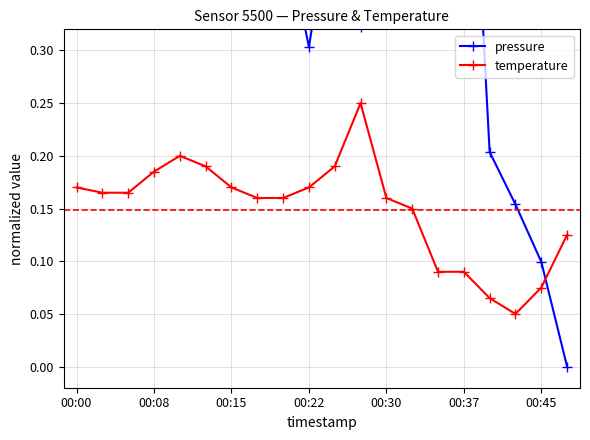

Reading right to left, extract all data points from this chart.

pressure: 0.0	0.1	0.2	0.2	0.7	0.4	0.4	0.4	0.3	0.5	0.3	0.4	0.6	0.8	0.6	0.8	0.8	0.8	1.0	1.0
temperature: 0.1	0.1	0.1	0.1	0.1	0.1	0.2	0.2	0.2	0.2	0.2	0.2	0.2	0.2	0.2	0.2	0.2	0.2	0.2	0.2